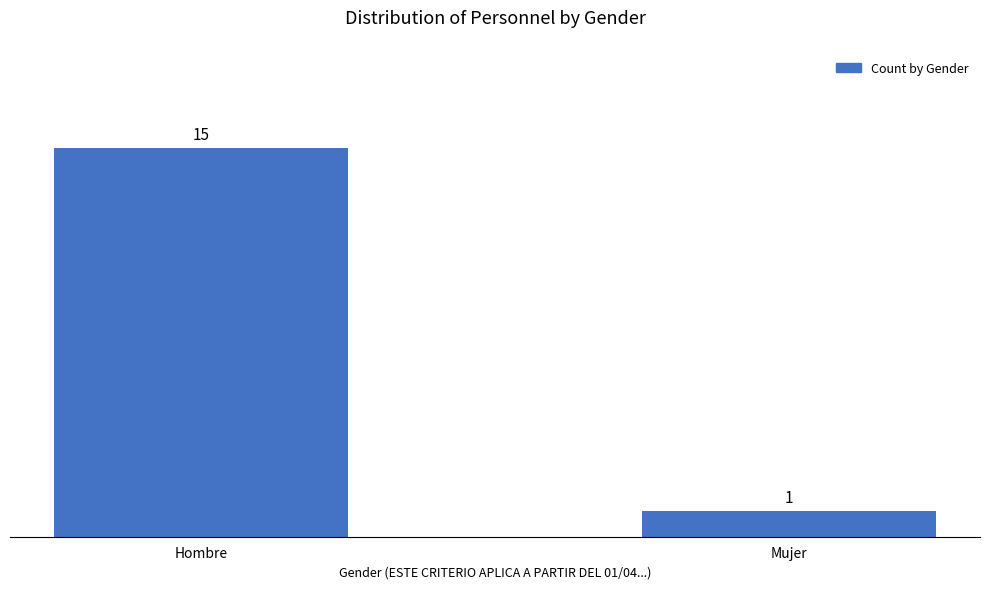

Are the bars grouped side by side (vs. stacked)?

No